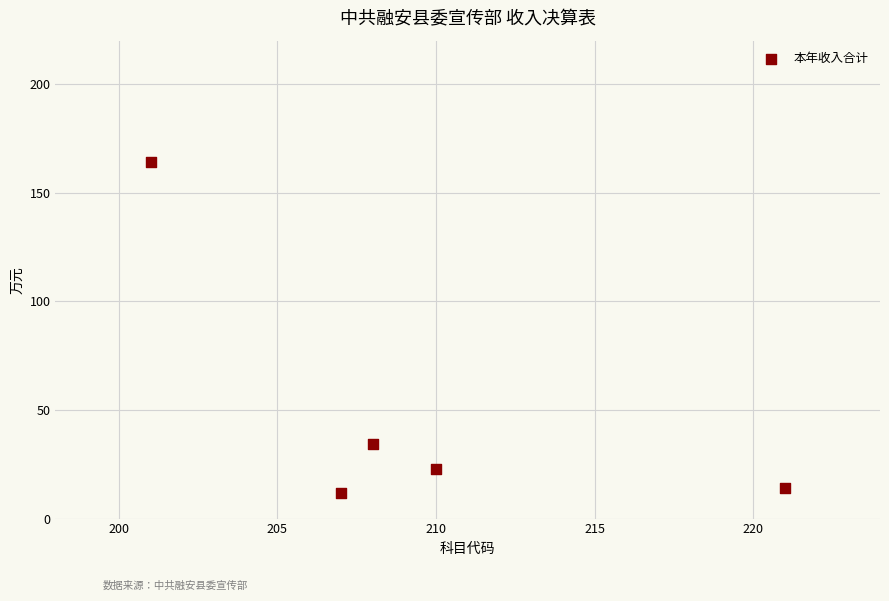

What Y value in the scatter plot is closest to 87?

34.1